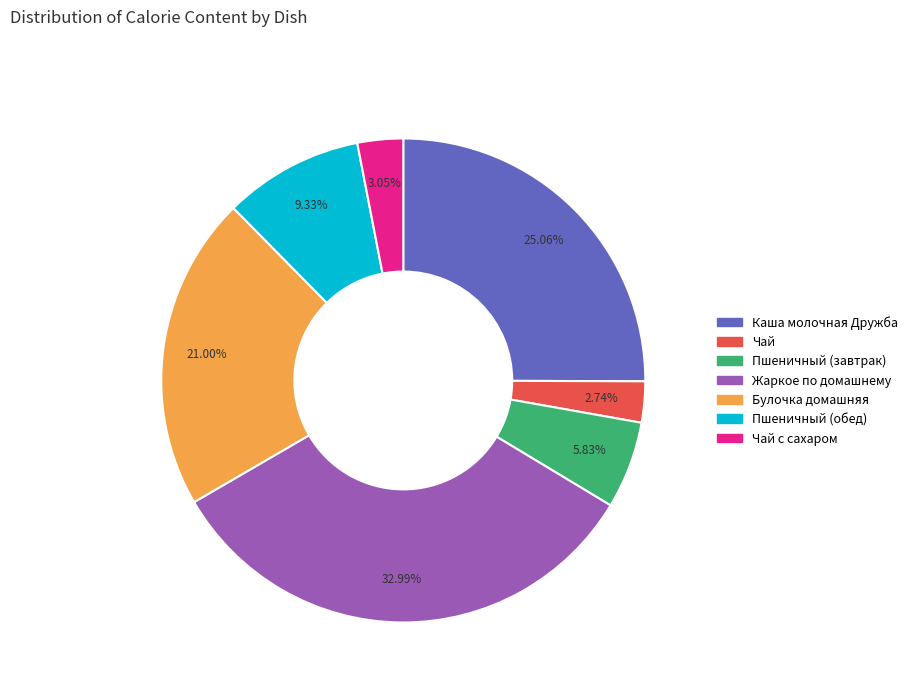

Is there a majority slice in this chart?

No